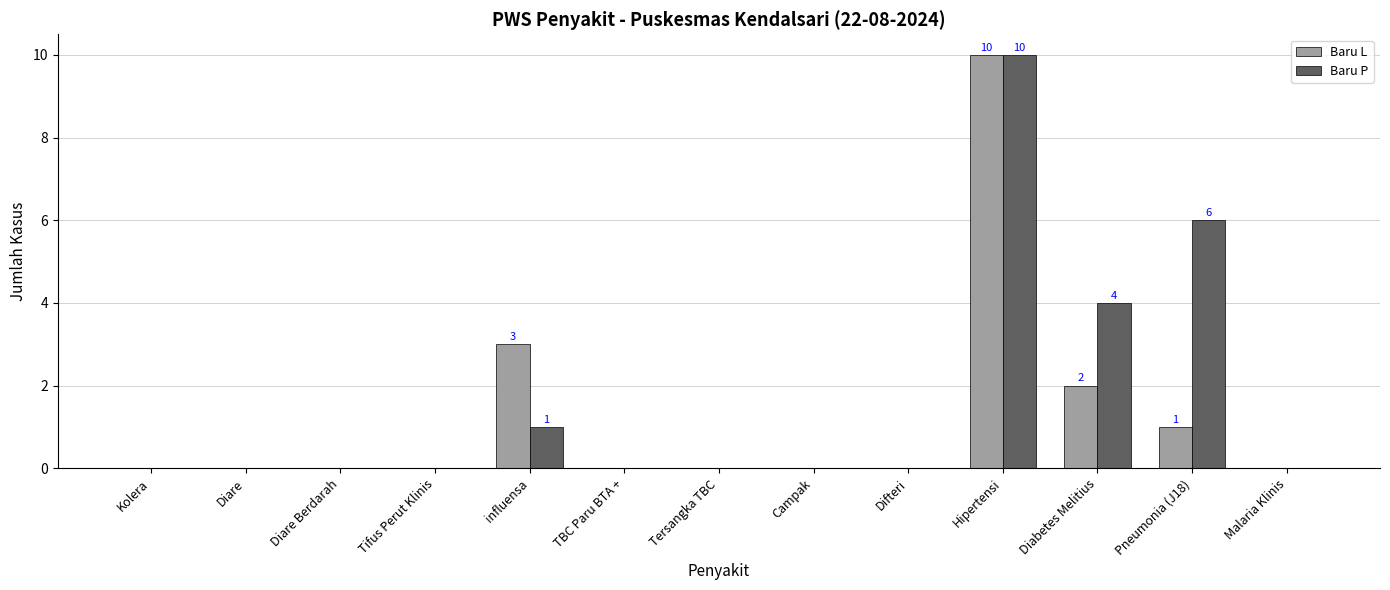

What is the sum of all Baru L values?

16